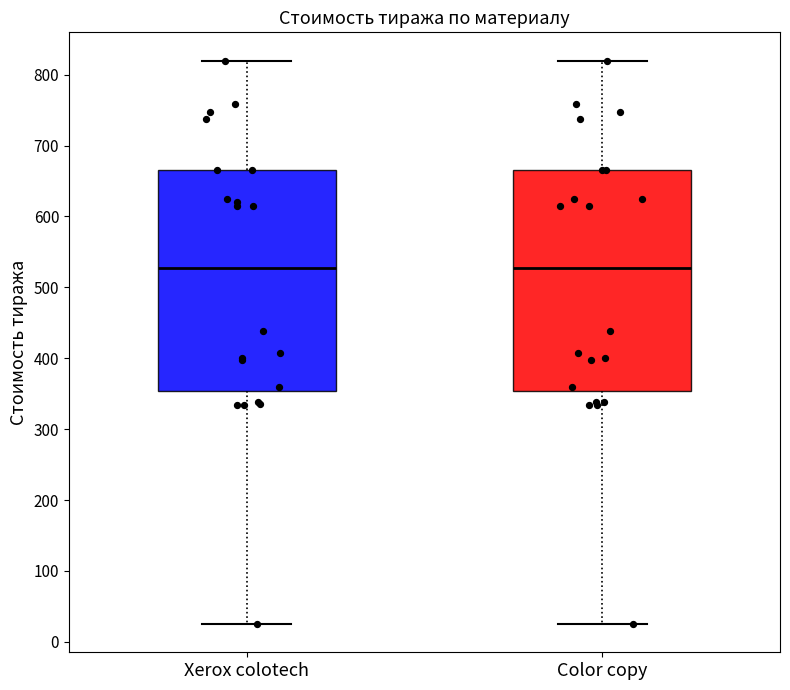

Reading left to right, read every box against the y-axis: the position of its median line, the range the box covers, and the ends of its whiskers. The values are not printed on the chart, so give them approximately, as read against the axis.

Xerox colotech: median 530, box 350 to 670, whiskers 30 to 820
Color copy: median 530, box 350 to 670, whiskers 30 to 820